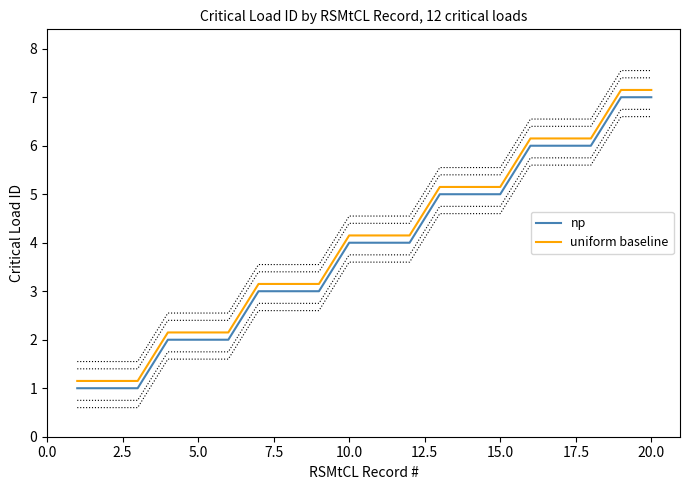

What is the difference between the second highest and minimum values in the uniform baseline series?

6.0